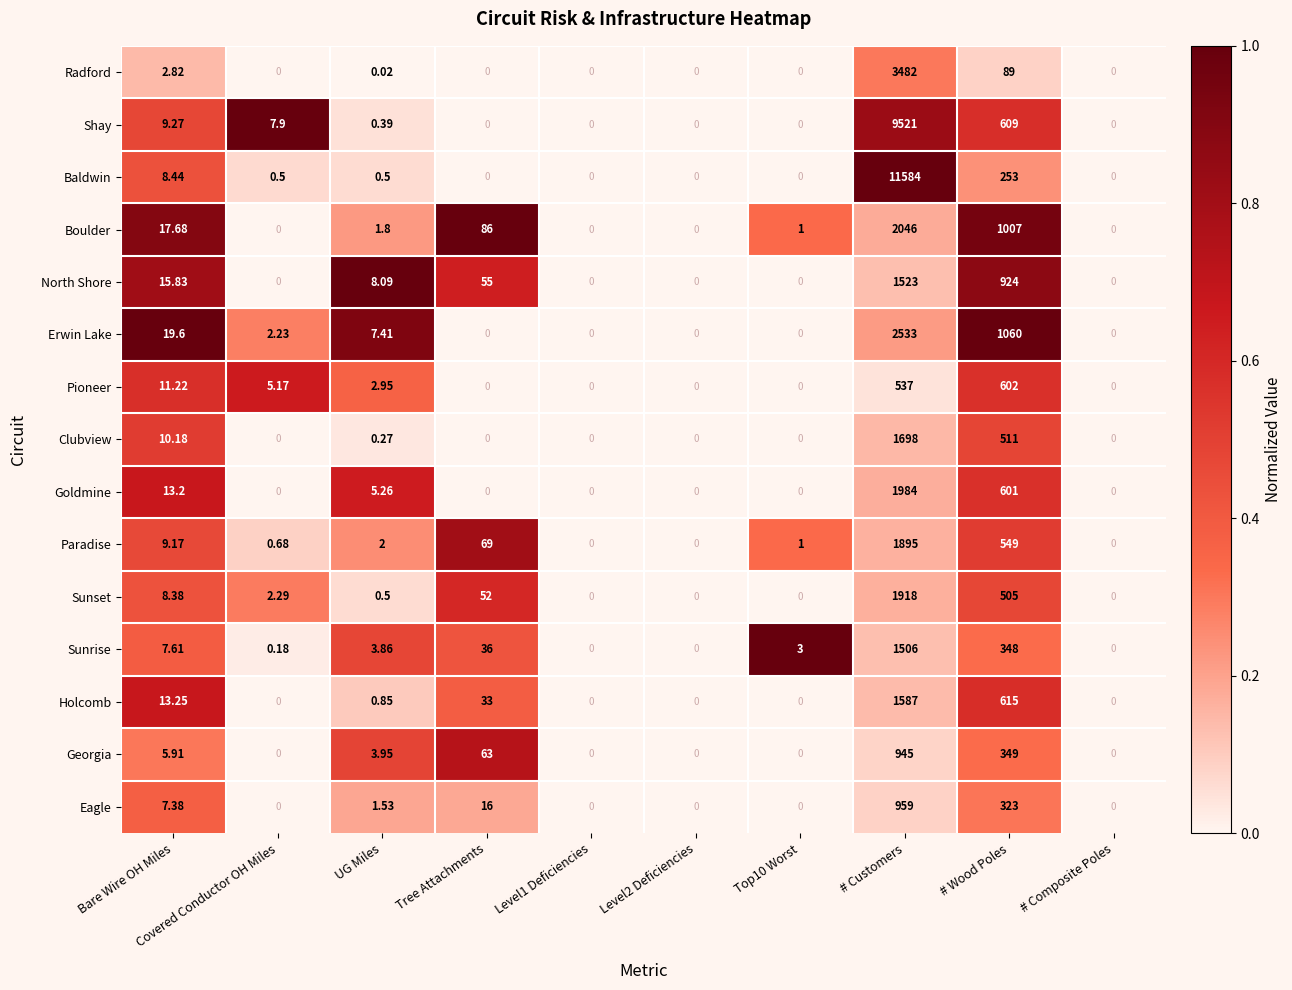

At which category does the chart reach its peak across all series?

# Customers